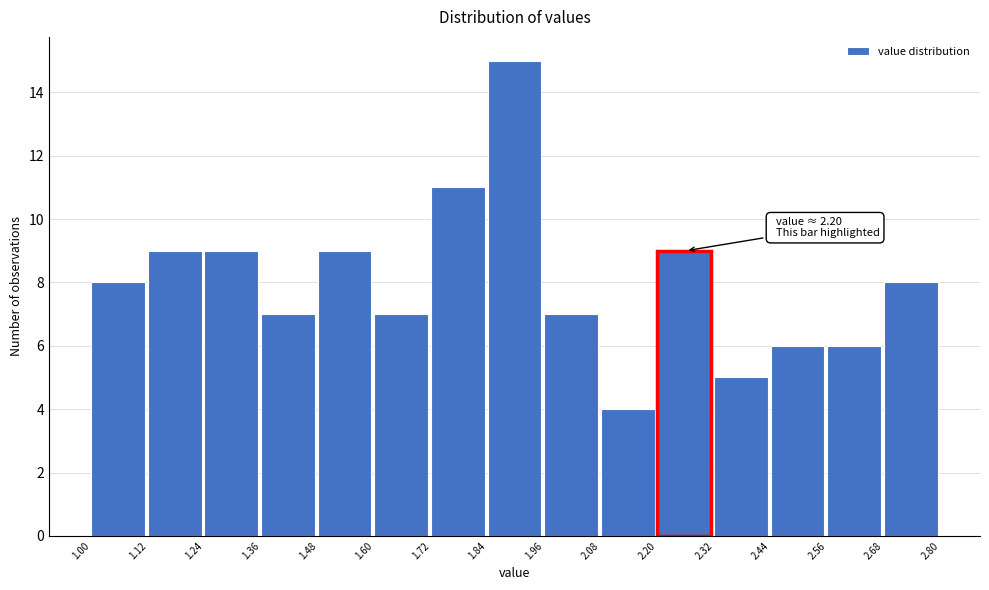

Which range on the x-axis has the tallest bar?

1.84 to 1.96